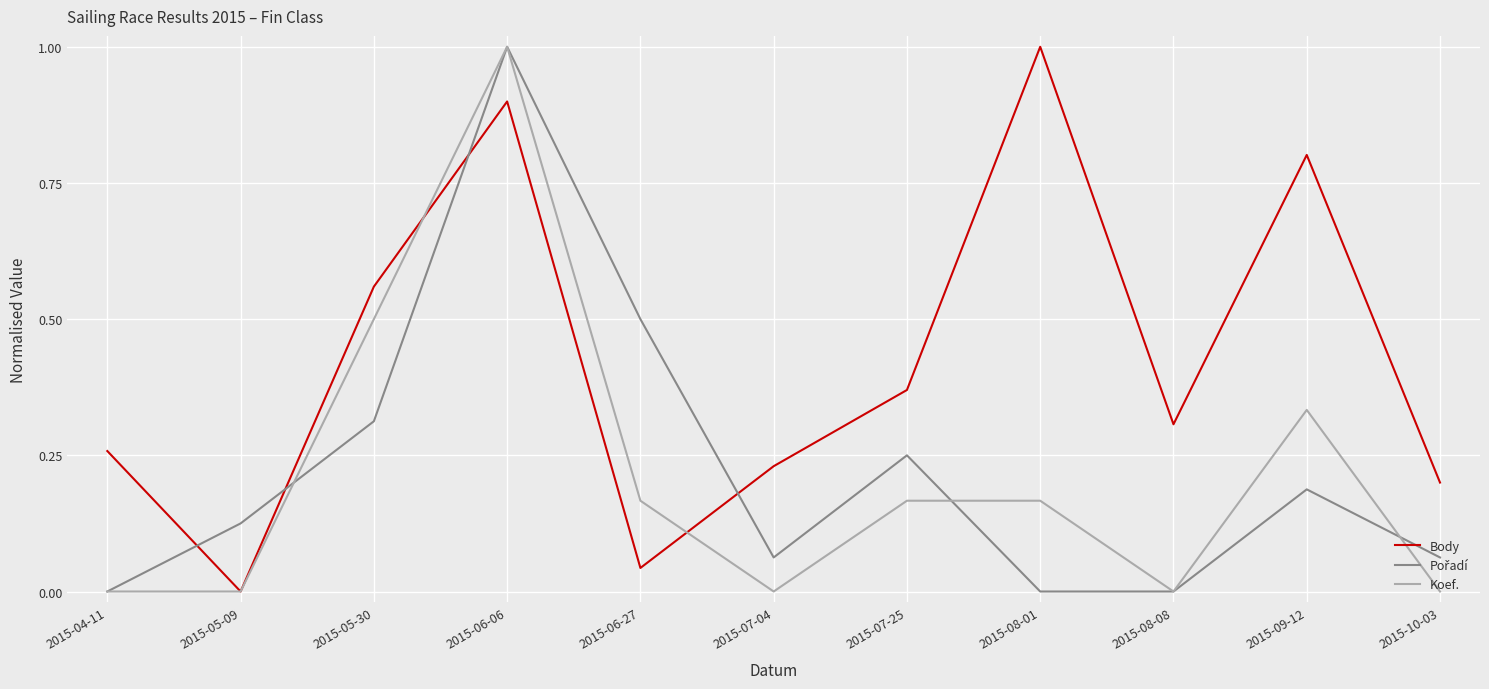

What is the total value across all series at 2015-06-06?

2.9